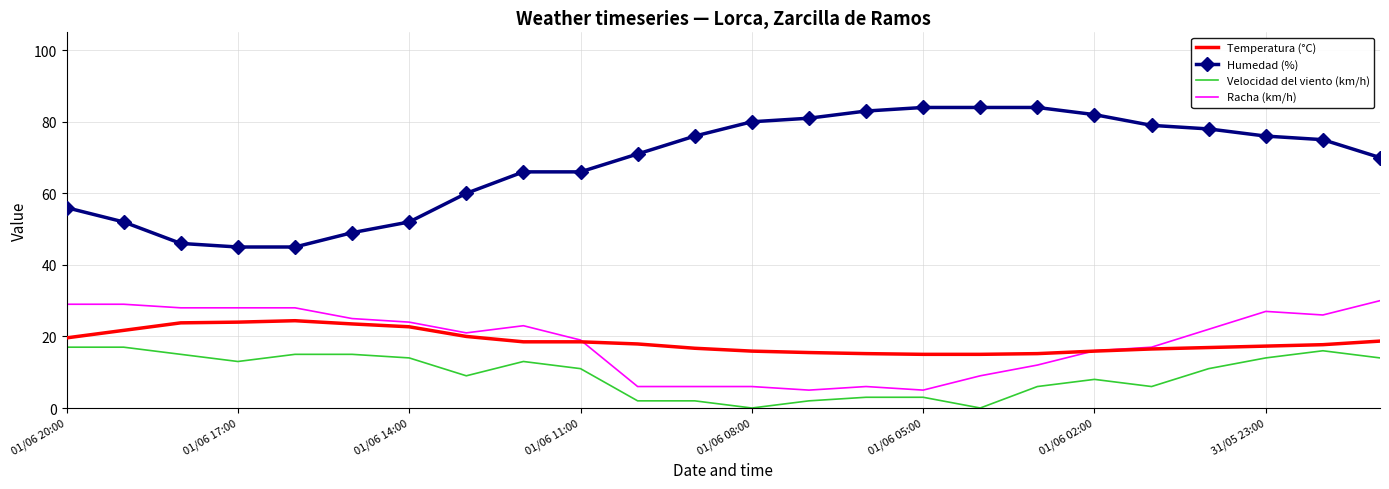

Which series has the largest total across all categories?

Humedad (%)